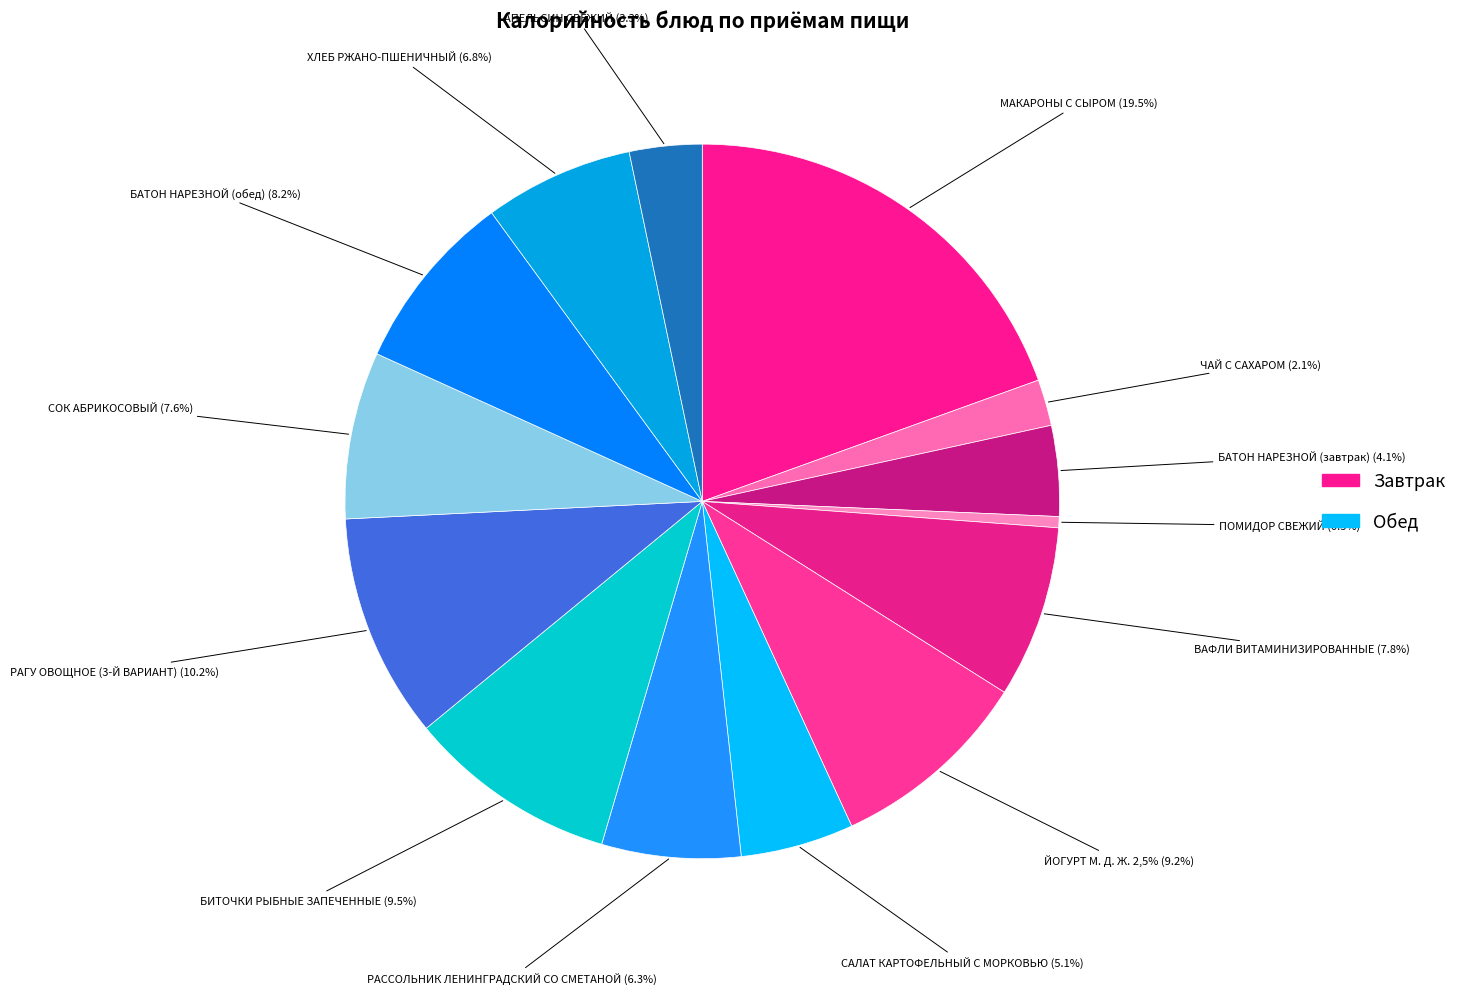

Does any single category account for the majority?

No